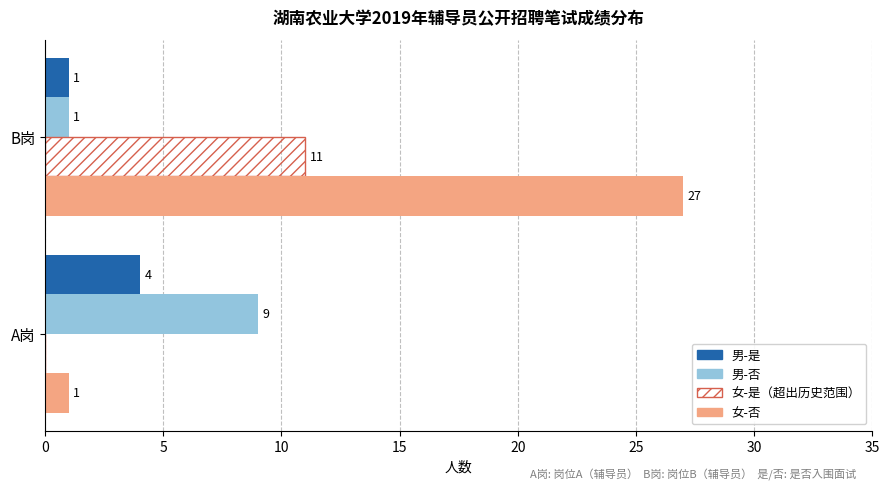

What is the total value across all series at A岗?

14